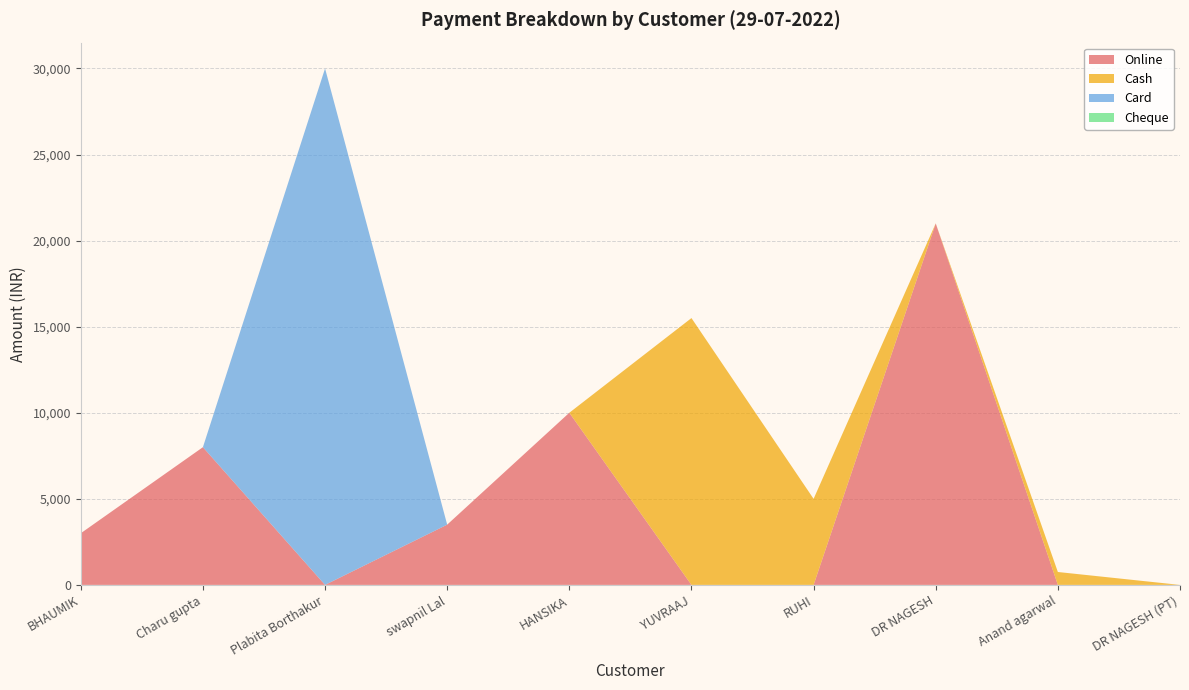

Reading left to right, extract all data points from this chart.

Online: BHAUMIK=3000	Charu gupta=8000	Plabita Borthakur=0	swapnil Lal=3500	HANSIKA=10000	YUVRAAJ=0	RUHI=0	DR NAGESH=21000	Anand agarwal=0	DR NAGESH (PT)=0
Cash: BHAUMIK=0	Charu gupta=0	Plabita Borthakur=0	swapnil Lal=0	HANSIKA=0	YUVRAAJ=15500	RUHI=5000	DR NAGESH=0	Anand agarwal=750	DR NAGESH (PT)=0
Card: BHAUMIK=0	Charu gupta=0	Plabita Borthakur=30000	swapnil Lal=0	HANSIKA=0	YUVRAAJ=0	RUHI=0	DR NAGESH=0	Anand agarwal=0	DR NAGESH (PT)=0
Cheque: BHAUMIK=0	Charu gupta=0	Plabita Borthakur=0	swapnil Lal=0	HANSIKA=0	YUVRAAJ=0	RUHI=0	DR NAGESH=0	Anand agarwal=0	DR NAGESH (PT)=0